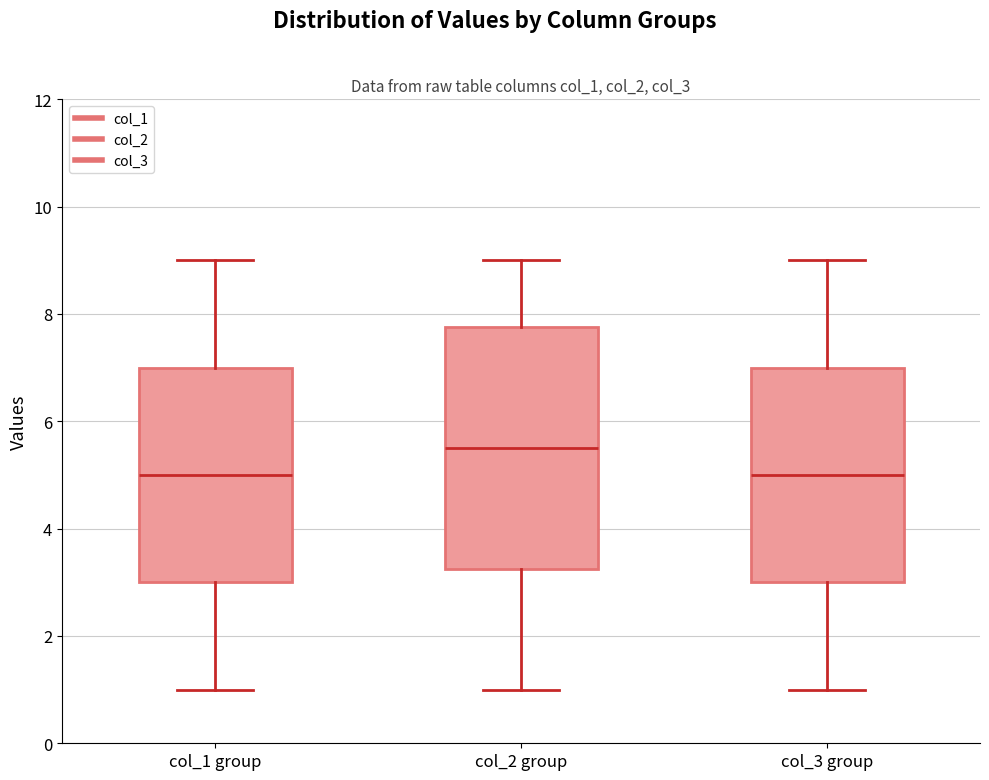

Where does the lower whisker of the box for col_2 group end on the y-axis? The values are not printed on the chart, so give them approximately, as read against the axis.

1.0